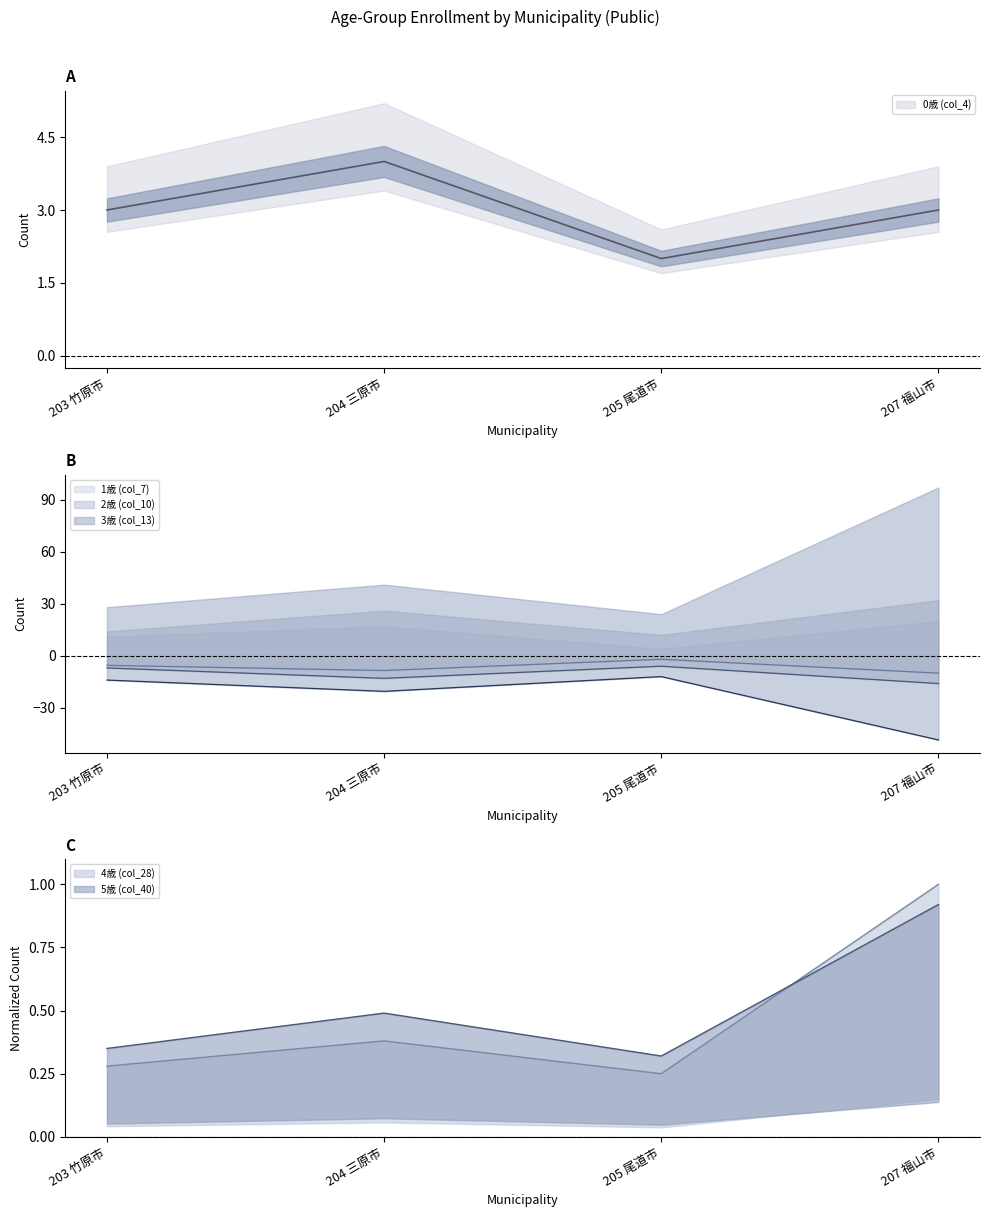

Reading left to right, what are all the values shown in this chart?

0歳 (col_4): 203 竹原市=3.0	204 三原市=4.0	205 尾道市=2.0	207 福山市=3.0
1歳 (col_7): 203 竹原市=-5.5	204 三原市=-8.5	205 尾道市=-2.0	207 福山市=-10.0
2歳 (col_10): 203 竹原市=-7.0	204 三原市=-13.0	205 尾道市=-6.0	207 福山市=-16.0
3歳 (col_13): 203 竹原市=-14.0	204 三原市=-20.5	205 尾道市=-12.0	207 福山市=-48.5
4歳 (col_28): 203 竹原市=0.3	204 三原市=0.4	205 尾道市=0.2	207 福山市=1.0
5歳 (col_40): 203 竹原市=0.3	204 三原市=0.5	205 尾道市=0.3	207 福山市=0.9